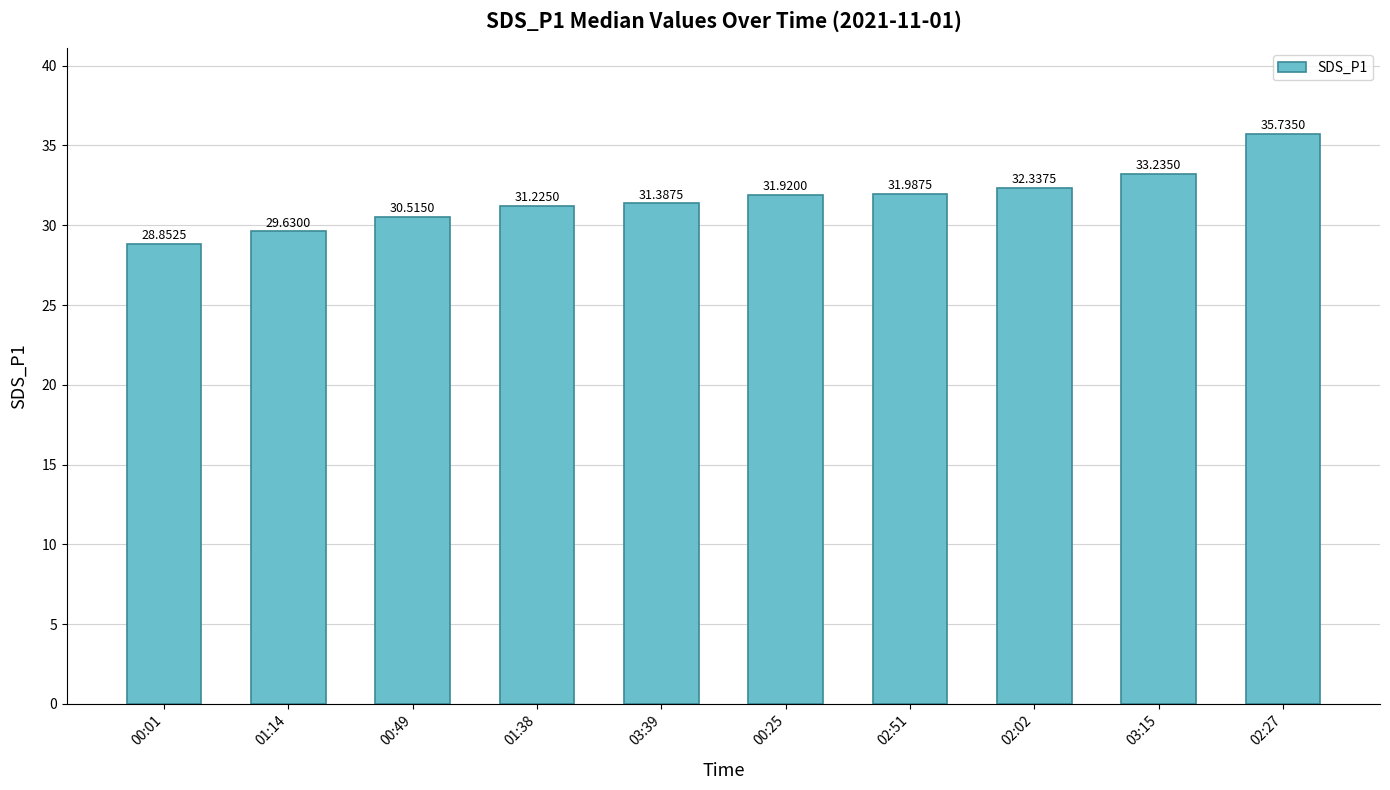

List the labels in order of value, smallest first.

00:01, 01:14, 00:49, 01:38, 03:39, 00:25, 02:51, 02:02, 03:15, 02:27